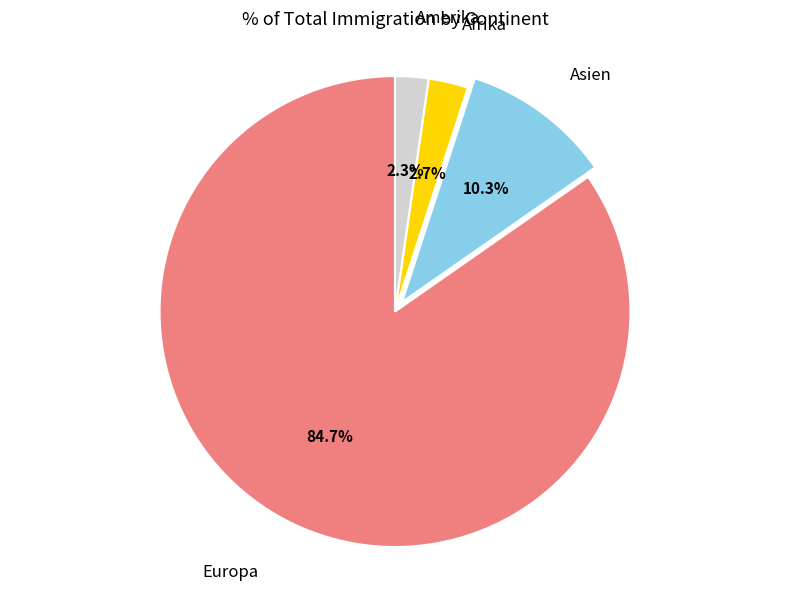

Does any single category account for the majority?

Yes